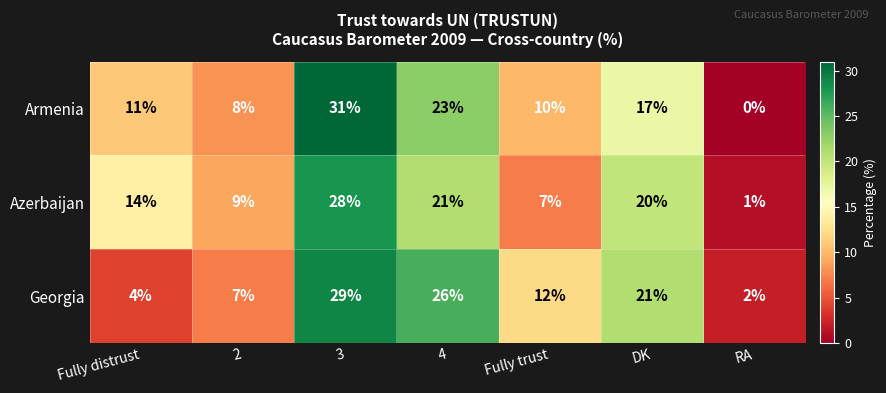

The value of Armenia at 4 is 7. True or false?

False